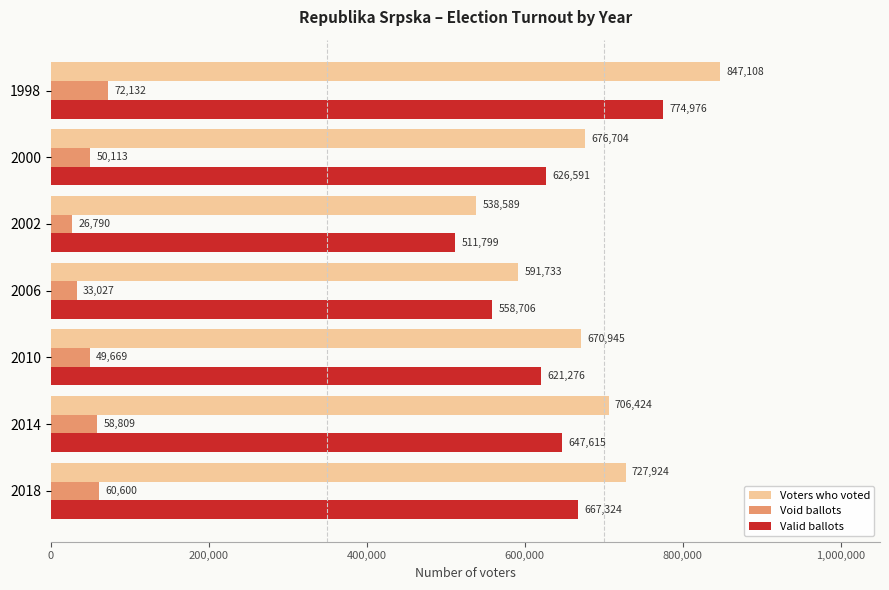

At how many categories does at least one series exceed 769349?

1